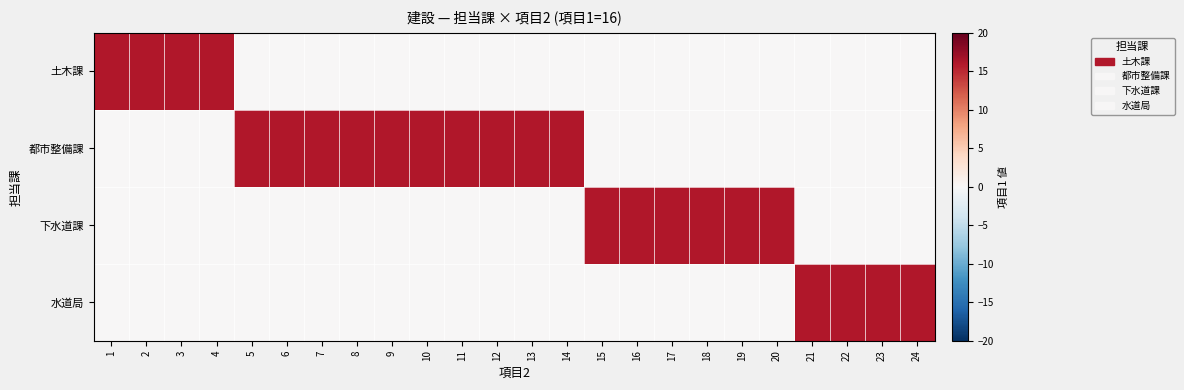

Reading right to left, transcribe all the data shown in this chart.

土木課: 24=0	23=0	22=0	21=0	20=0	19=0	18=0	17=0	16=0	15=0	14=0	13=0	12=0	11=0	10=0	9=0	8=0	7=0	6=0	5=0	4=16	3=16	2=16	1=16
都市整備課: 24=0	23=0	22=0	21=0	20=0	19=0	18=0	17=0	16=0	15=0	14=16	13=16	12=16	11=16	10=16	9=16	8=16	7=16	6=16	5=16	4=0	3=0	2=0	1=0
下水道課: 24=0	23=0	22=0	21=0	20=16	19=16	18=16	17=16	16=16	15=16	14=0	13=0	12=0	11=0	10=0	9=0	8=0	7=0	6=0	5=0	4=0	3=0	2=0	1=0
水道局: 24=16	23=16	22=16	21=16	20=0	19=0	18=0	17=0	16=0	15=0	14=0	13=0	12=0	11=0	10=0	9=0	8=0	7=0	6=0	5=0	4=0	3=0	2=0	1=0